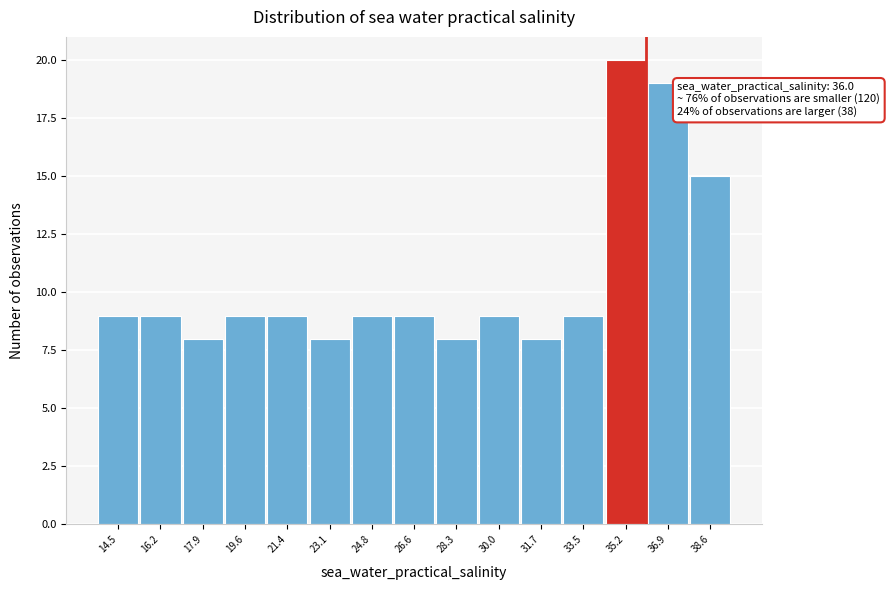

Over which range of the x-axis is the bar tallest?

34.4 to 36.0